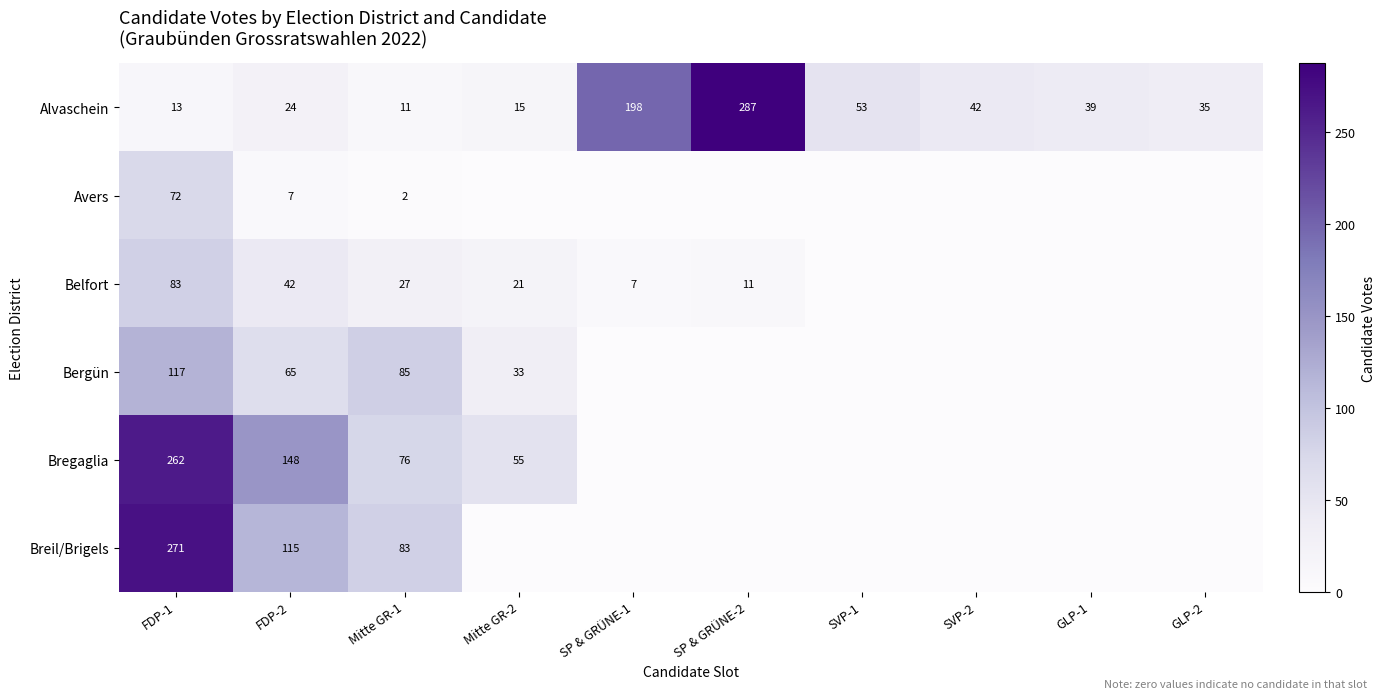

Rank the series at FDP-1 from highest to lowest value.

Breil/Brigels, Bregaglia, Bergün, Belfort, Avers, Alvaschein